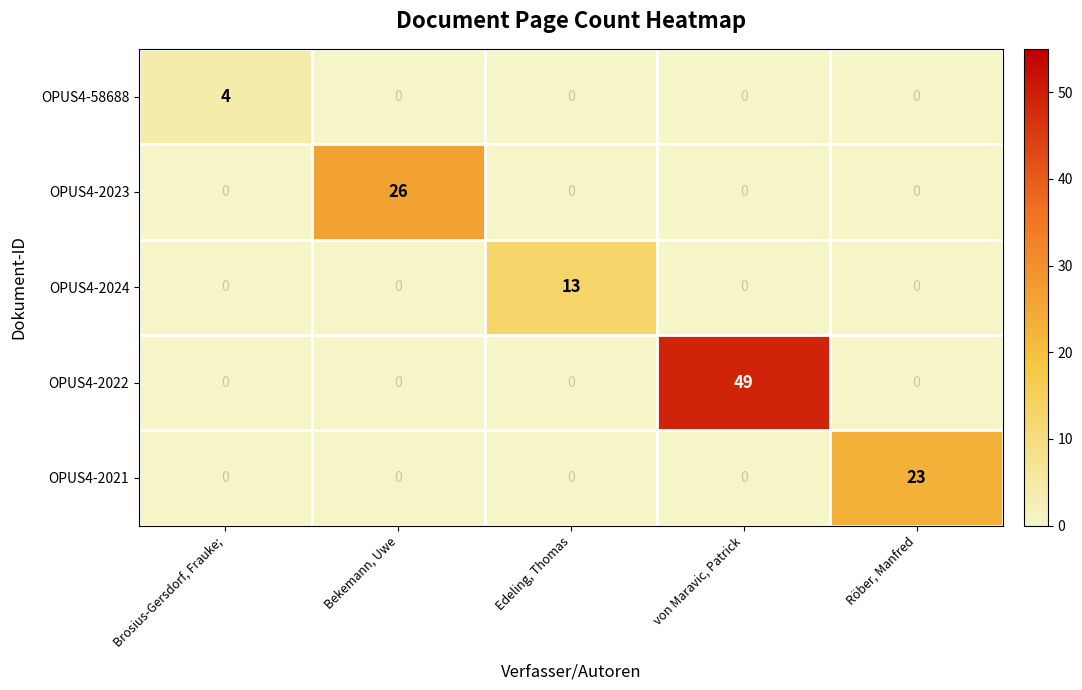

Rank the series by their maximum value, from highest to lowest.

OPUS4-2022, OPUS4-2023, OPUS4-2021, OPUS4-2024, OPUS4-58688